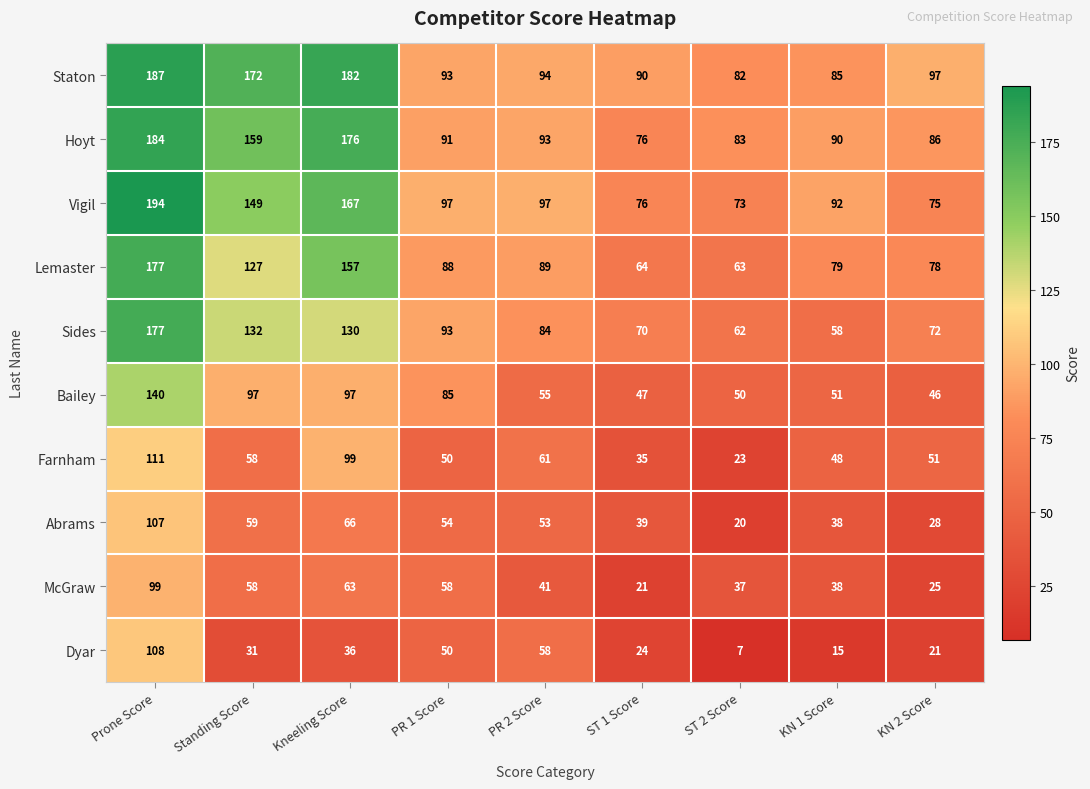

What is the greatest value displayed?

194